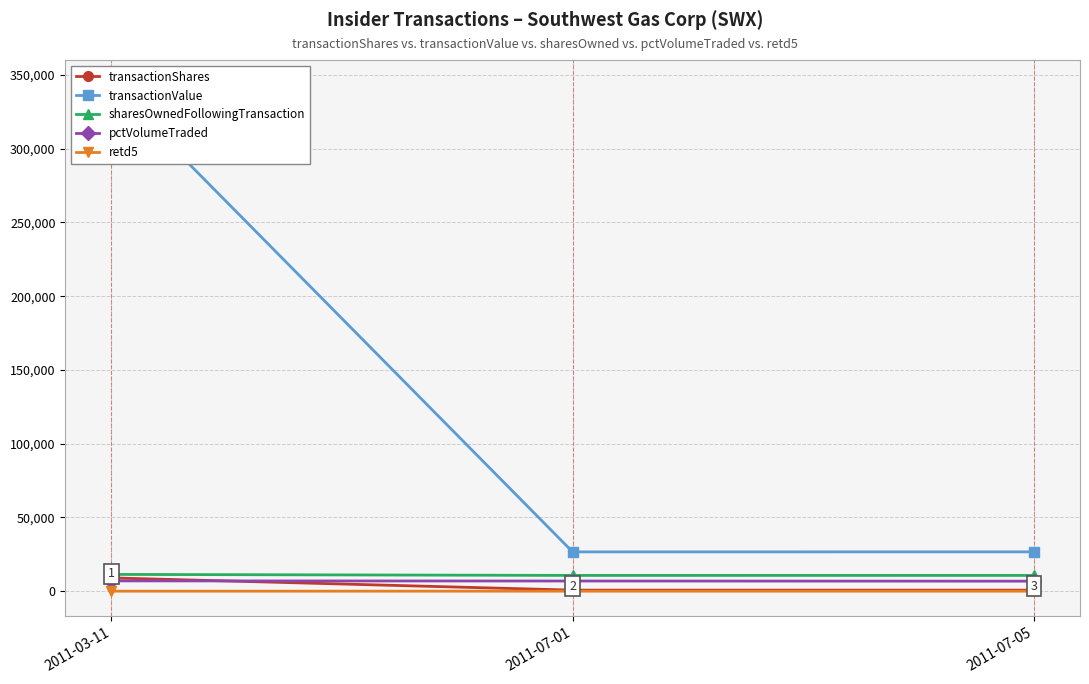

Where does the sharesOwnedFollowingTransaction series first go above 10678?

2011-03-11